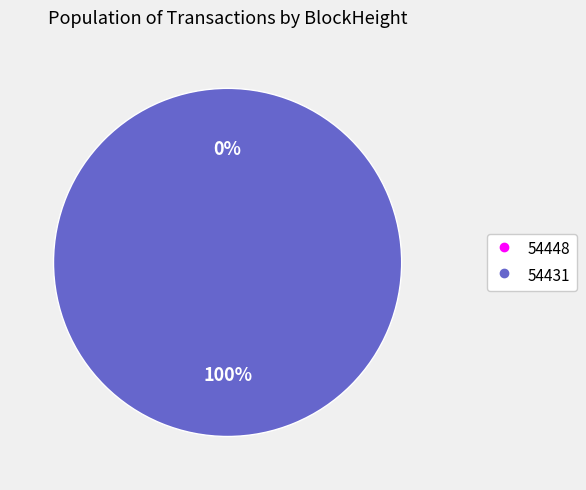

What is the total percentage of 54448 and 54431?

100.0%